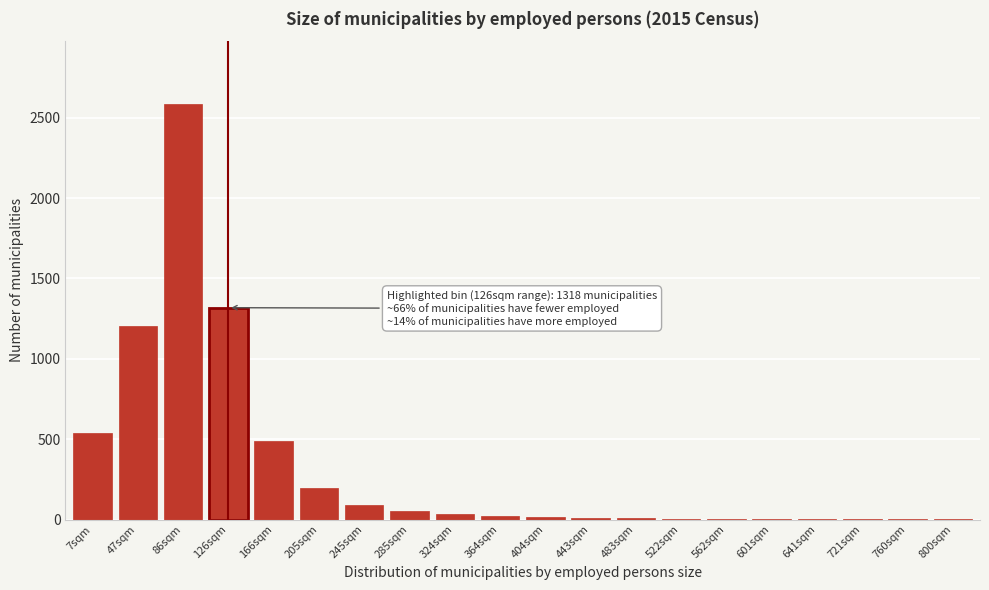

What is the sum of all values?

6581